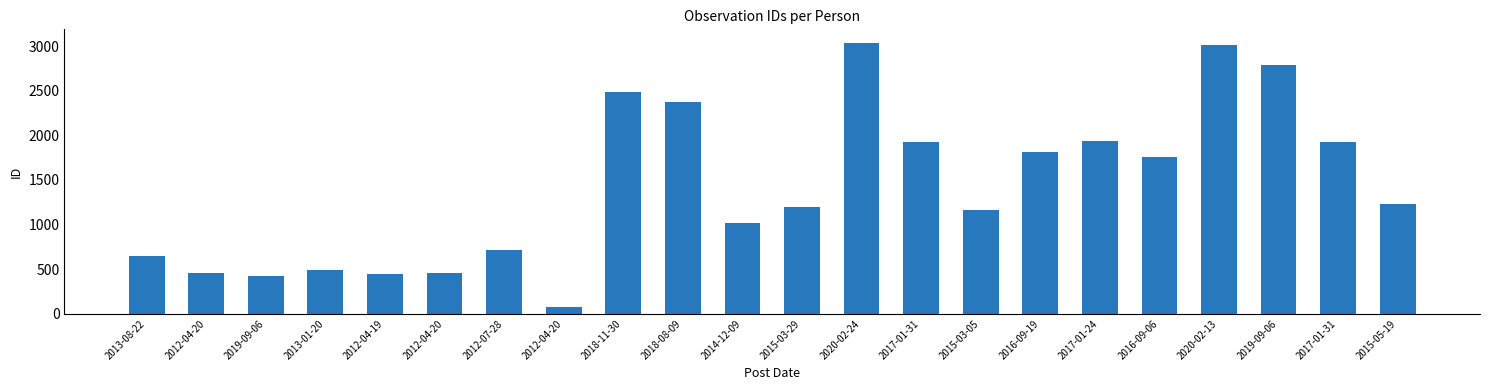

What is the sum of the values at 2012-07-28 and 2017-01-31?

2643